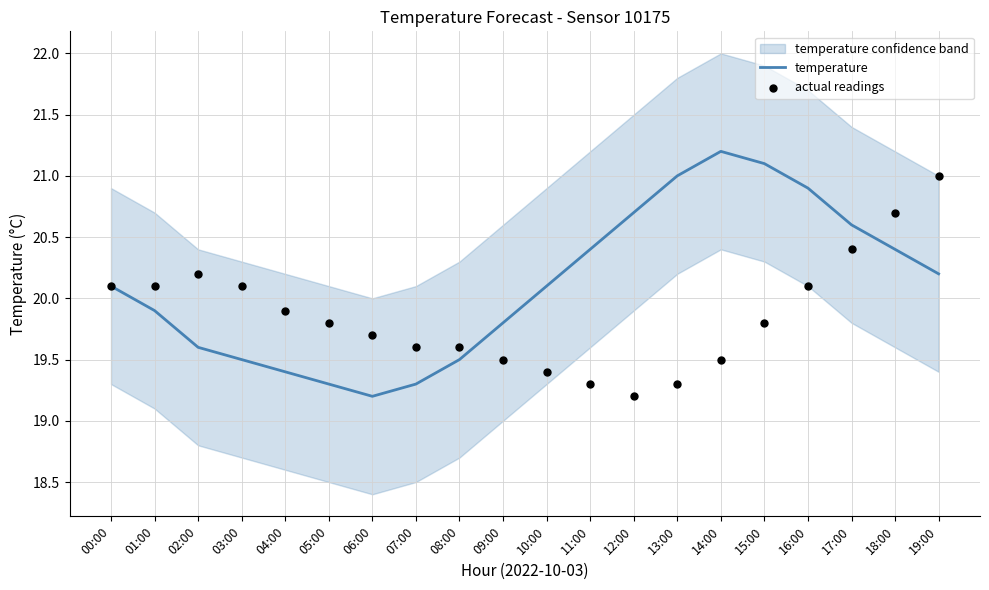

Which series contains the highest Y value?

temperature